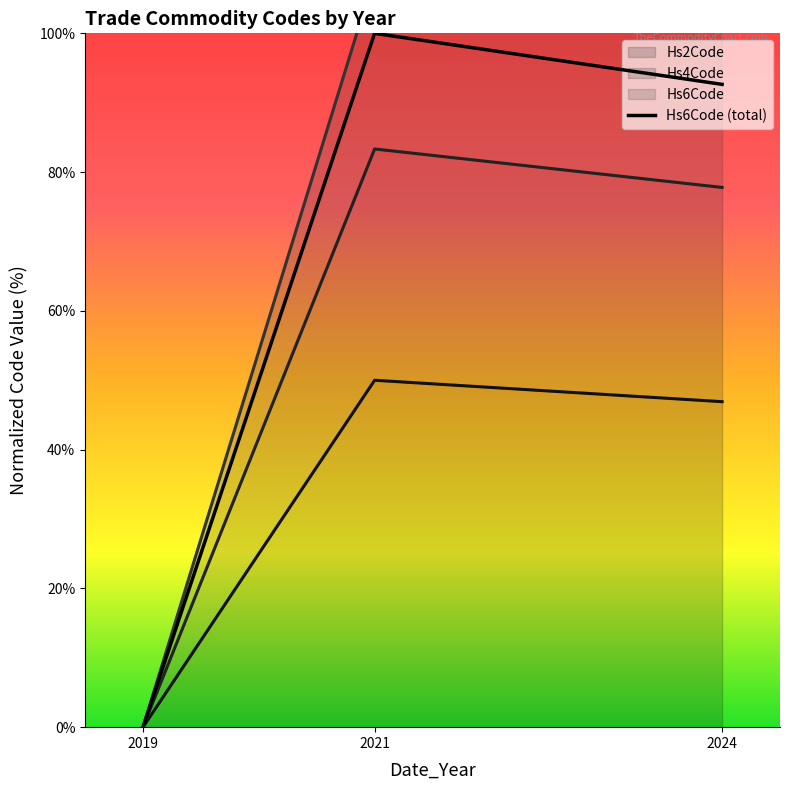

Reading right to left, extract all data points from this chart.

2024=92.6	2021=100.0	2019=0.0